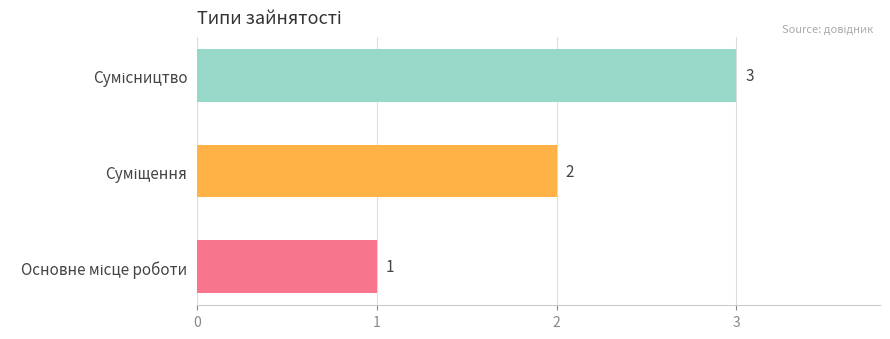

What is the sum of all values?

6